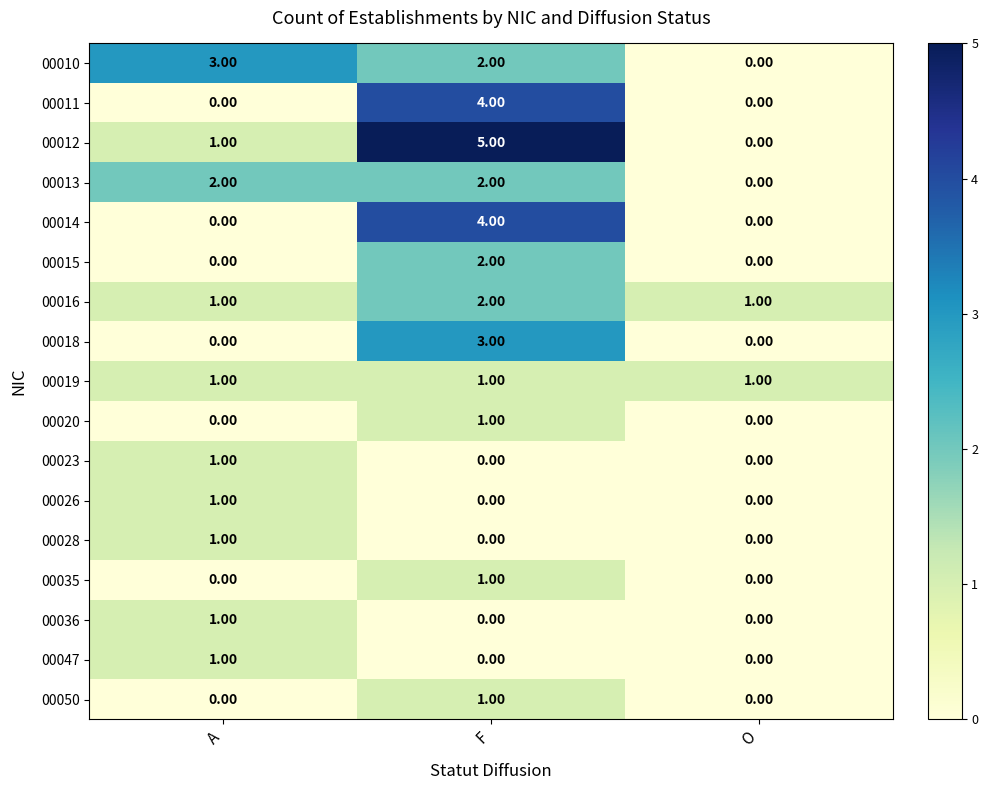

Rank the categories by 00012 value from highest to lowest.

F, A, O